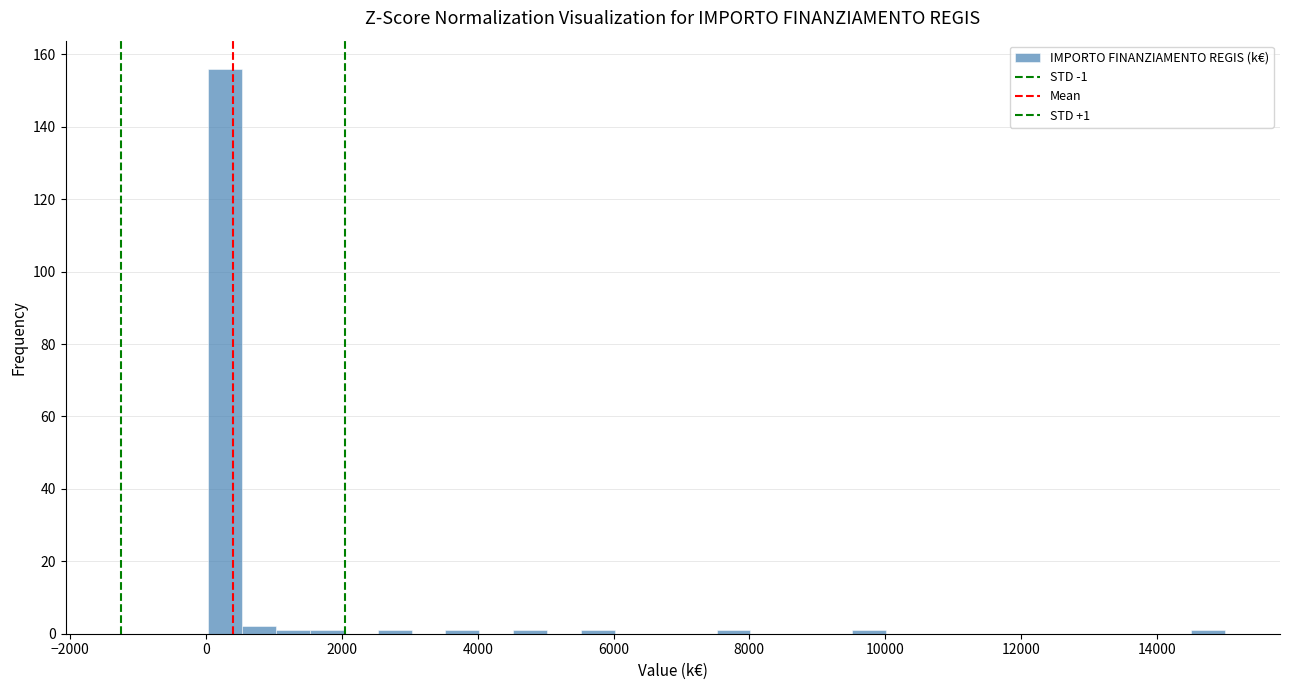

Around what value on the x-axis is the tallest bar? Give the approximate position of its centre, as read against the axis.

200